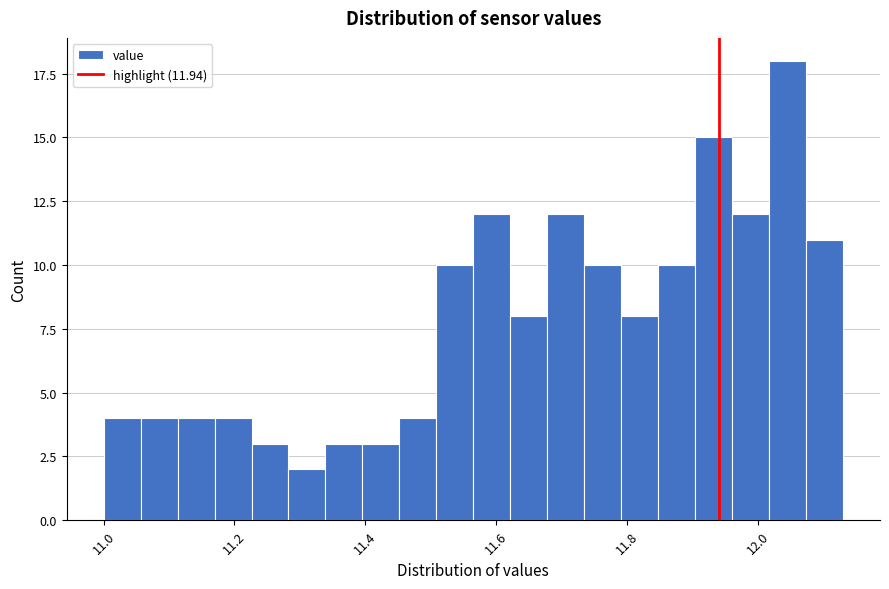

Around what value on the x-axis is the tallest bar? Give the approximate position of its centre, as read against the axis.

12.04